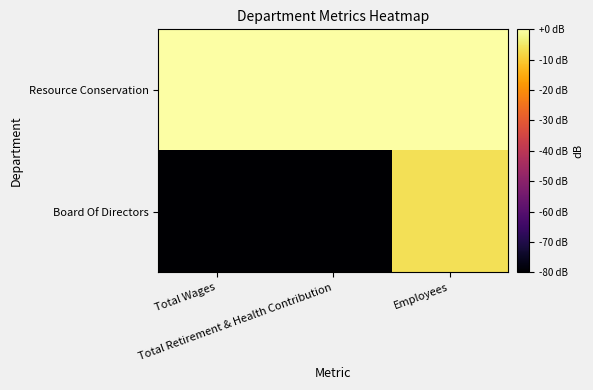

Rank the series by their average value, from lowest to highest.

Board Of Directors, Resource Conservation